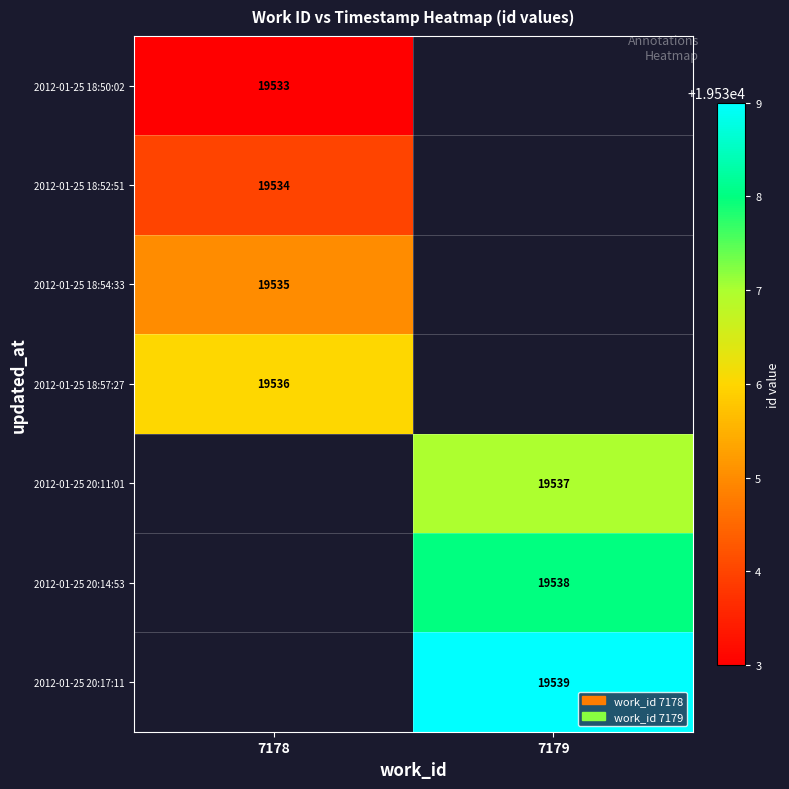

Is the value of 2012-01-25 20:14:53 at 7179 greater than the value of 2012-01-25 18:52:51 at 7178?

Yes